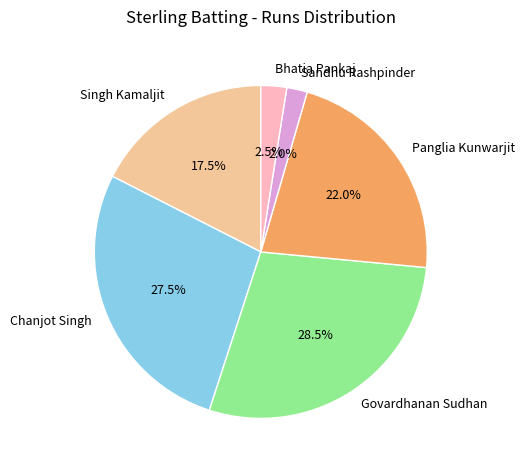

To the nearest percent, what portion does Sandhu Rashpinder represent?

2%